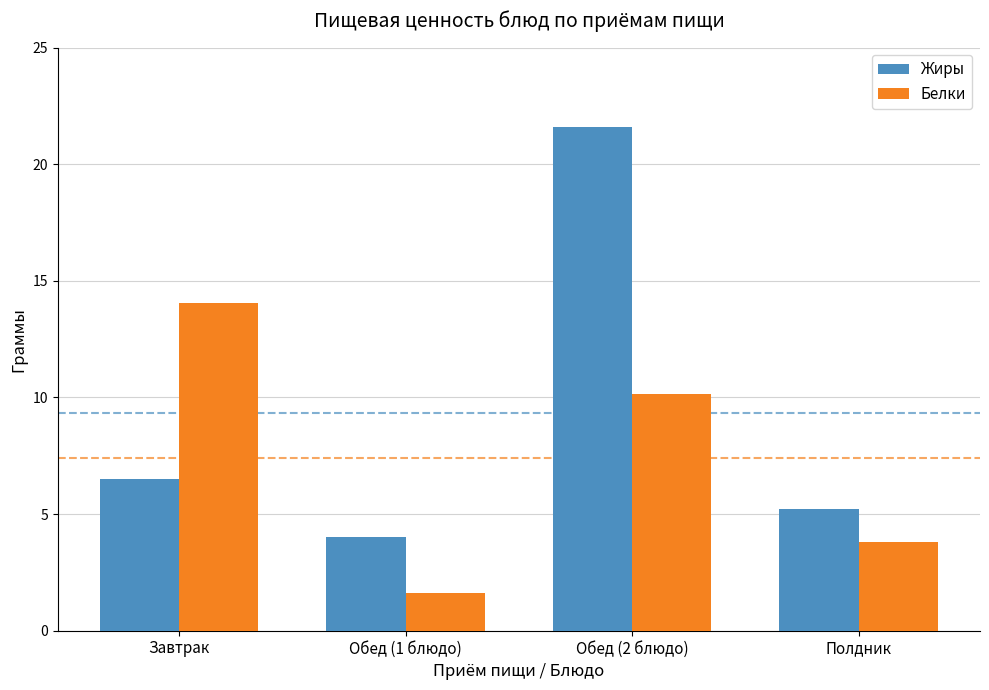

What is the difference between the second highest and minimum values in the Жиры series?

2.5